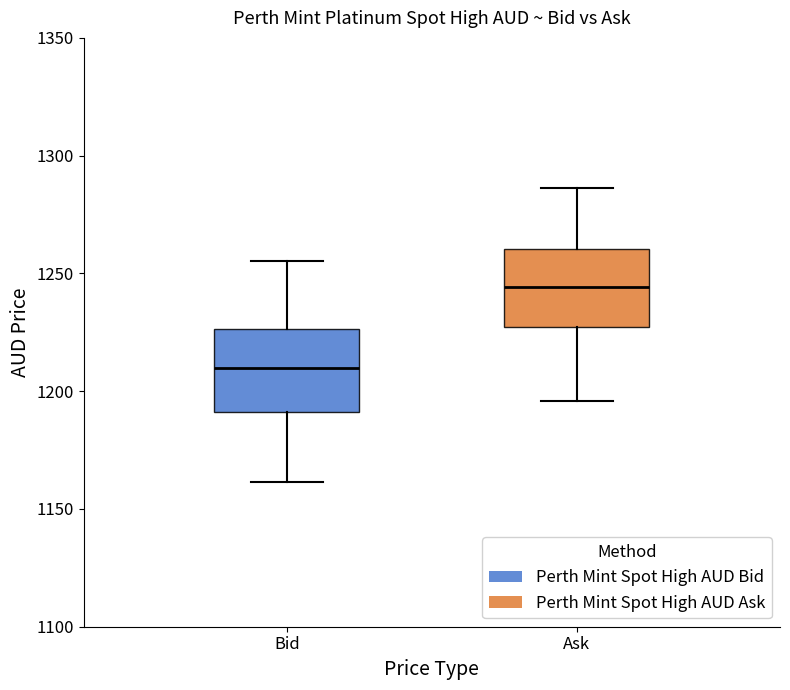

Reading left to right, read every box against the y-axis: the position of its median line, the range the box covers, and the ends of its whiskers. The values are not printed on the chart, so give them approximately, as read against the axis.

Bid: median 1210, box 1190 to 1225, whiskers 1160 to 1255
Ask: median 1245, box 1225 to 1260, whiskers 1195 to 1285